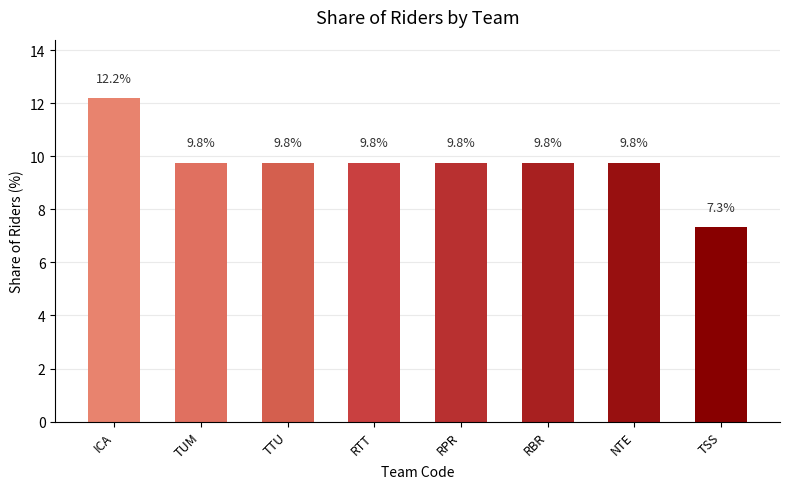

Is it true that the value at NTE is 4.9?

False